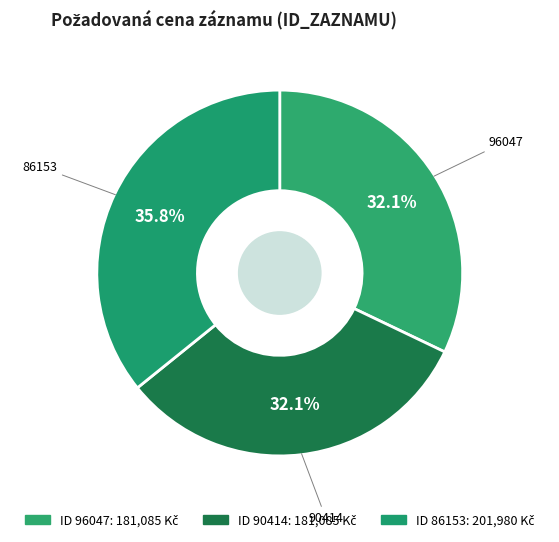

True or false: 90414 accounts for 42% of the total.

False